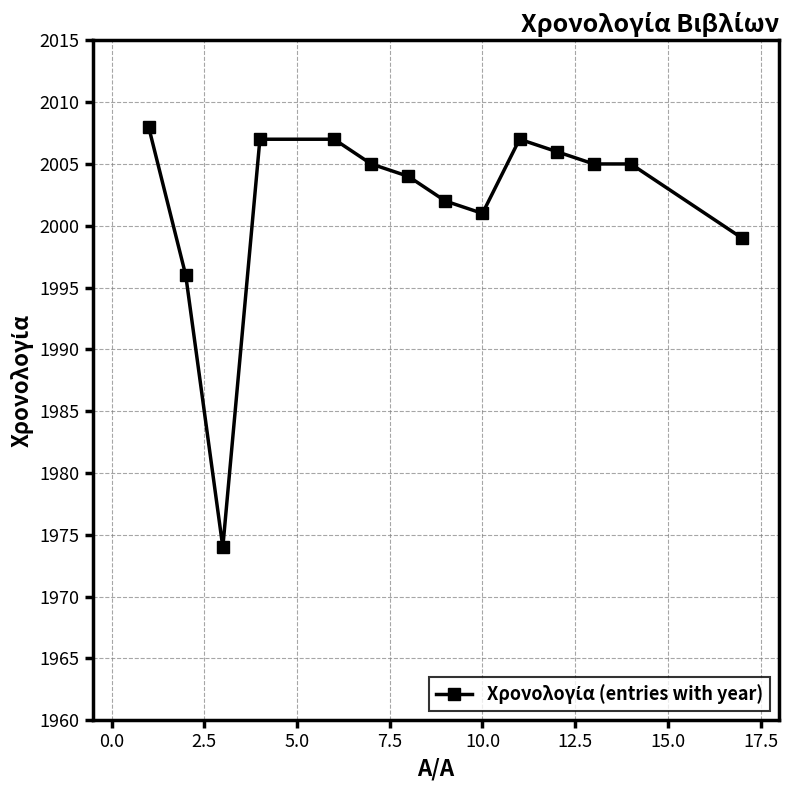

What is the sum of all values?

28026